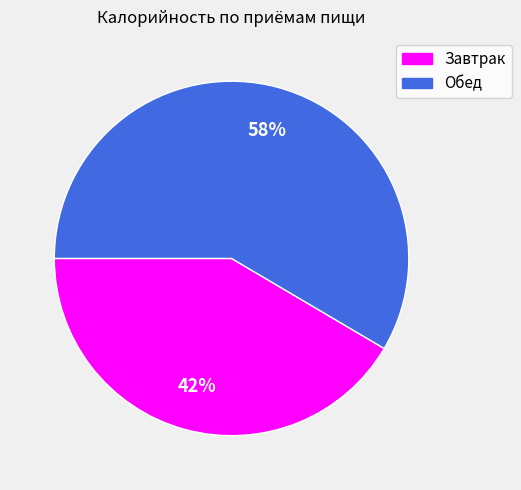

Rank the categories by value from lowest to highest.

Завтрак, Обед